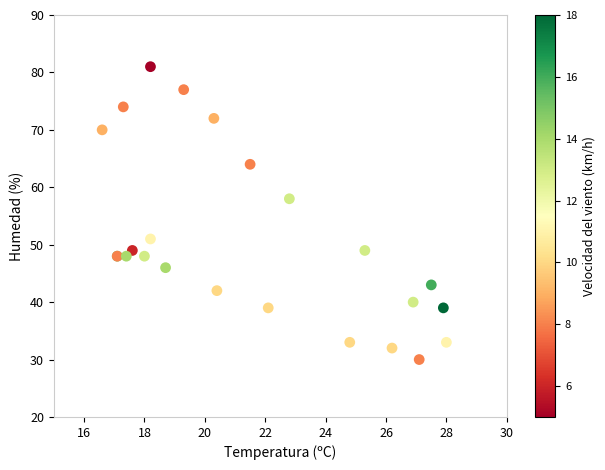

What Y value in the scatter plot is closest to 55?

58